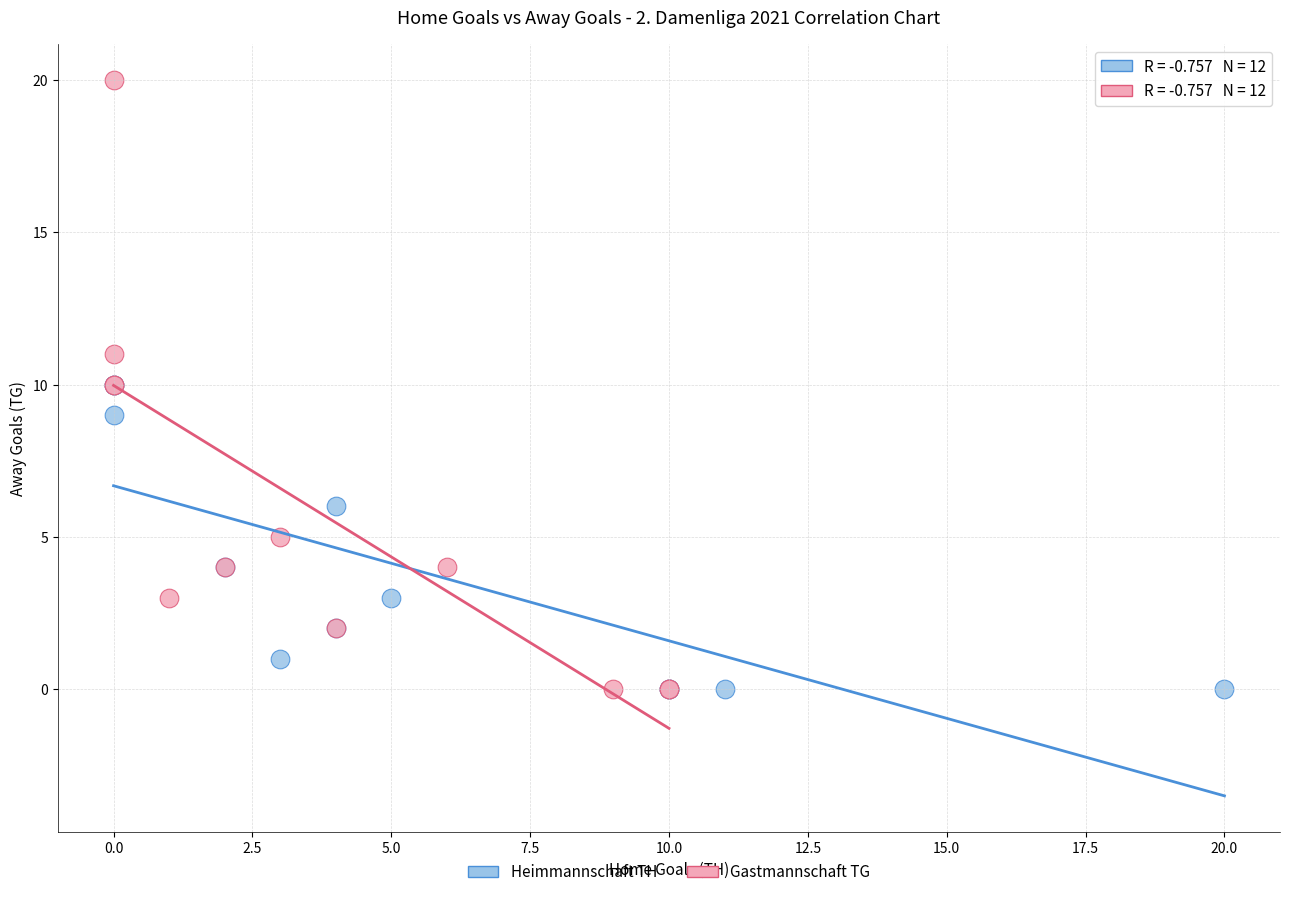

Which series has the largest Y range (max minus min)?

Gastmannschaft TG